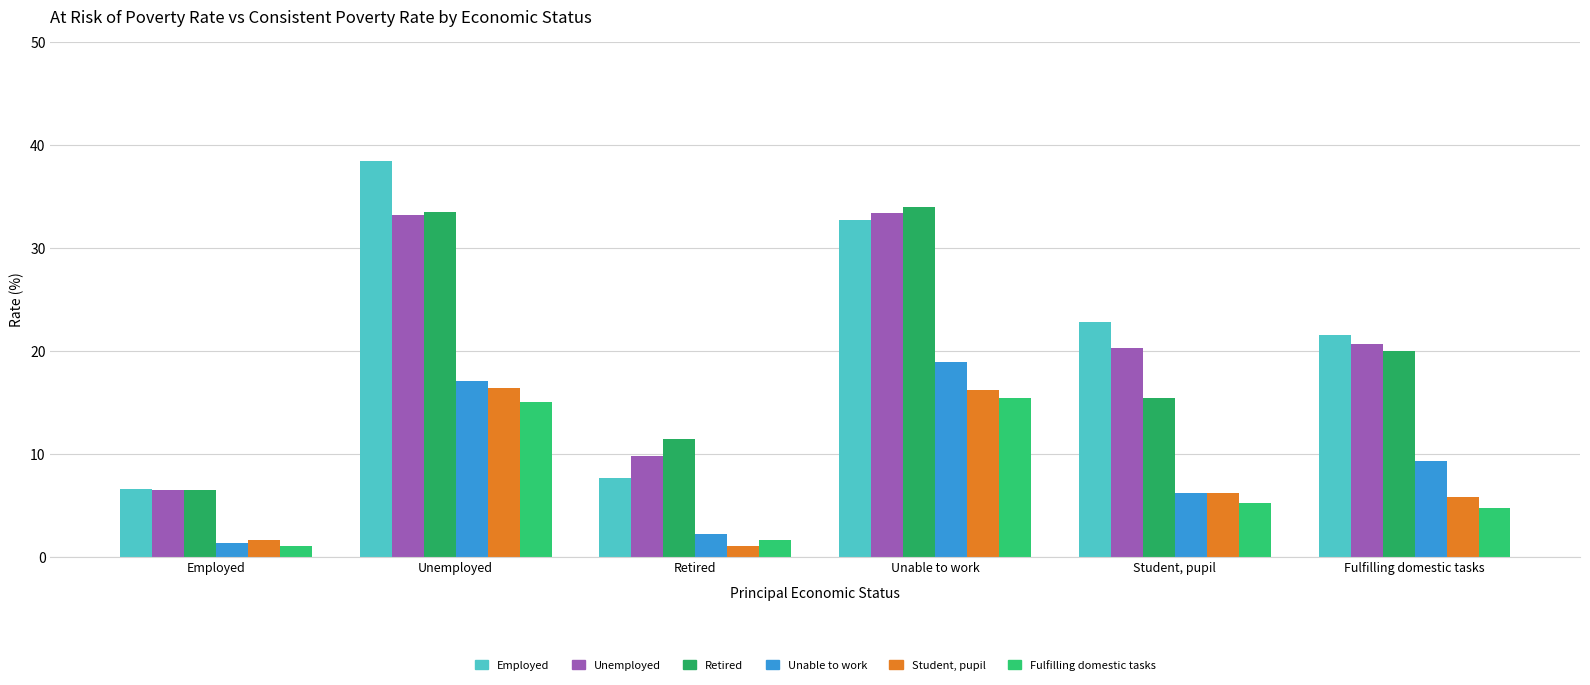

What is the sum of the Employed values at Student, pupil and Fulfilling domestic tasks?

44.3